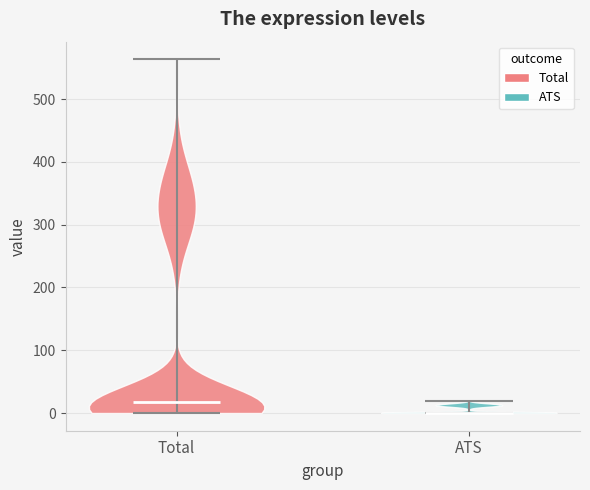

Which violin has the highest median line?

Total